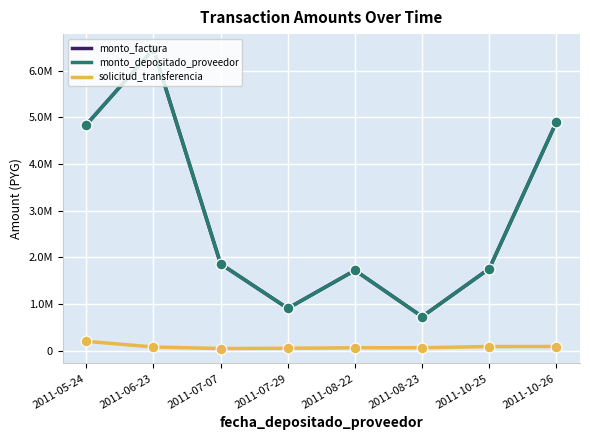

Which series has the largest total across all categories?

monto_factura